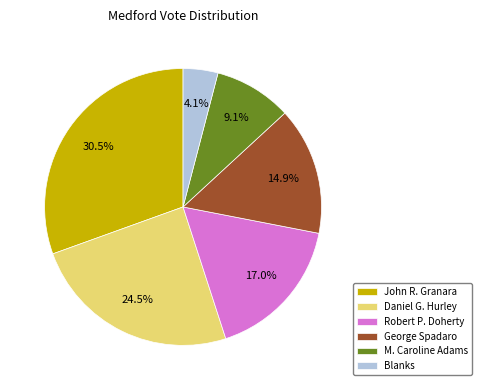

Combined, what portion of the pie is M. Caroline Adams and George Spadaro?

24.0%